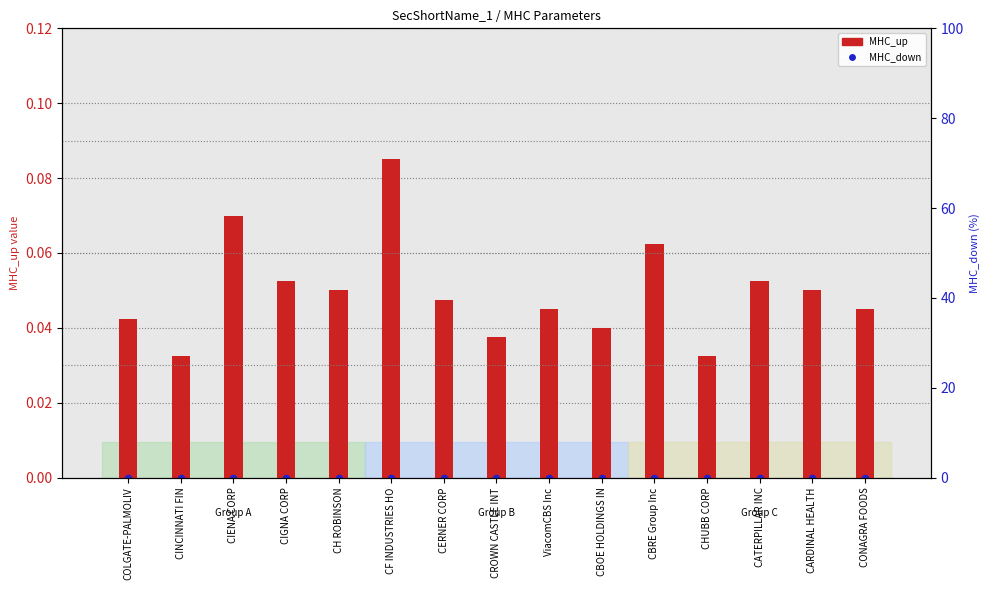

At how many categories does at least one series exceed 0?

15